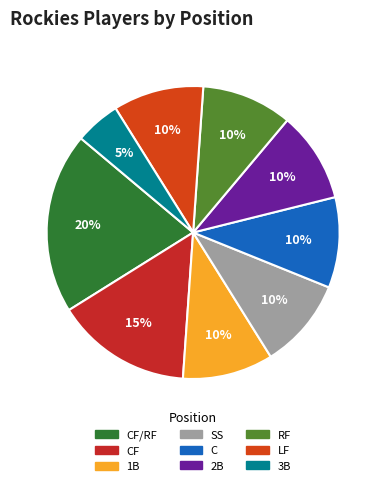

How many segments does this pie chart have?

9